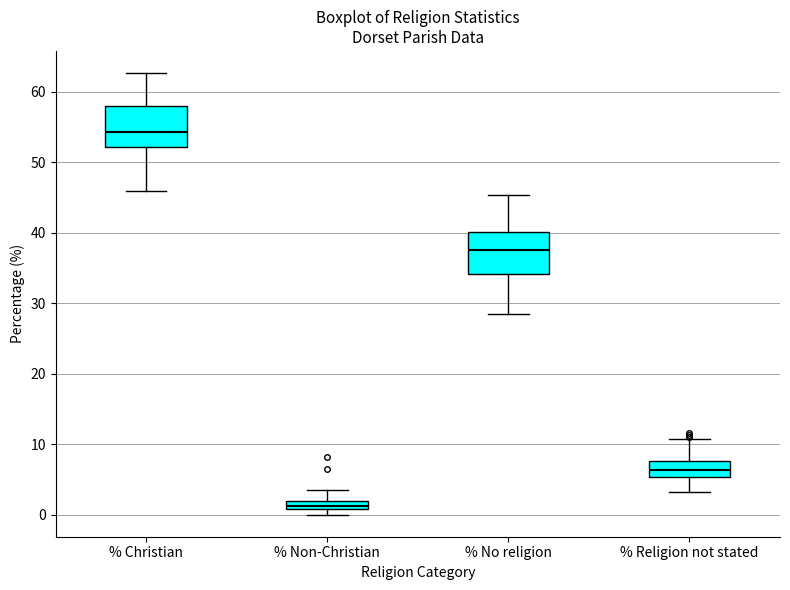

Where does the lower whisker of the box for % No religion end on the y-axis? The values are not printed on the chart, so give them approximately, as read against the axis.

29